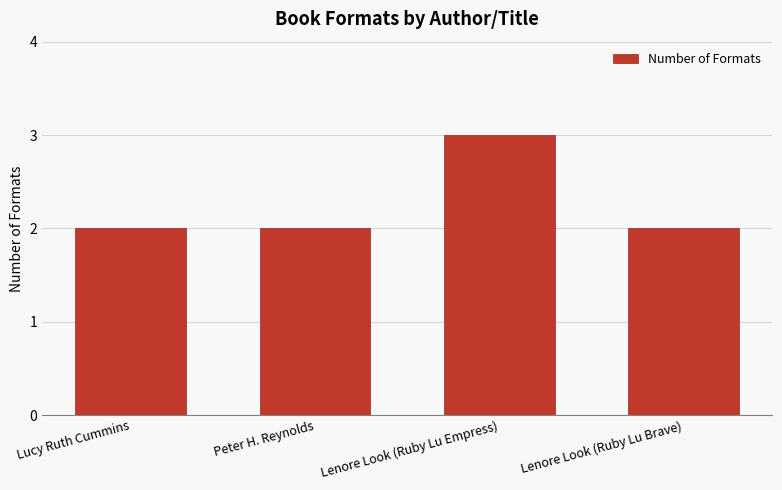

What is the sum of all values?

9